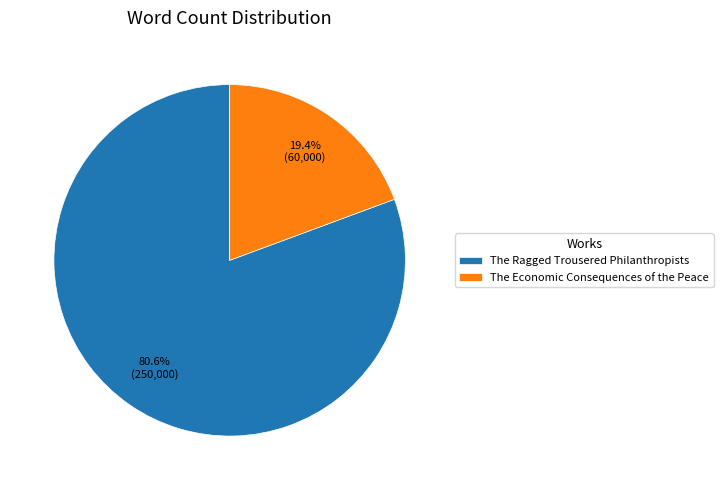

How many slices are in this pie chart?

2